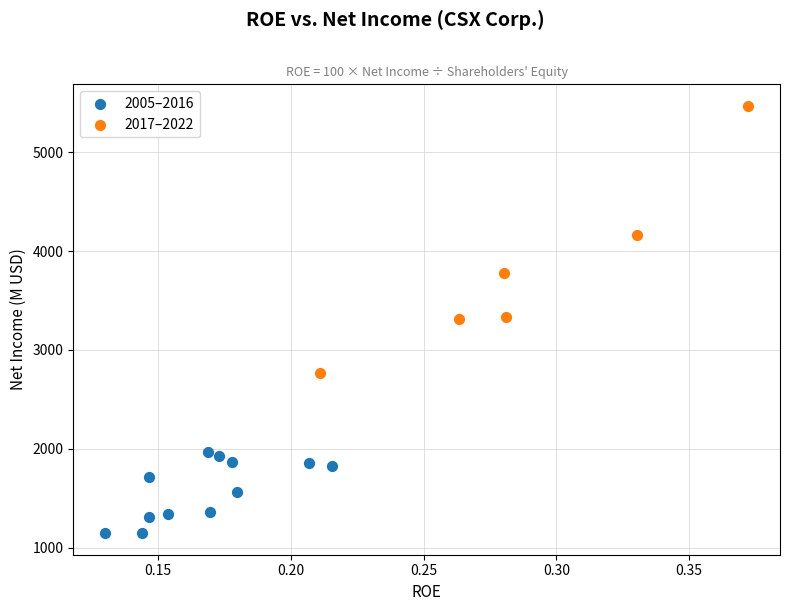

Which series has the widest spread of Y values?

2017–2022